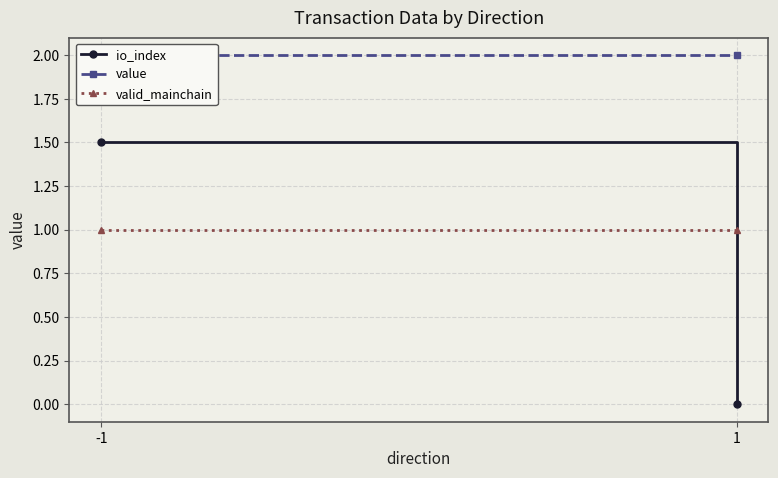

What is the approximate value of value at -1?

2.0